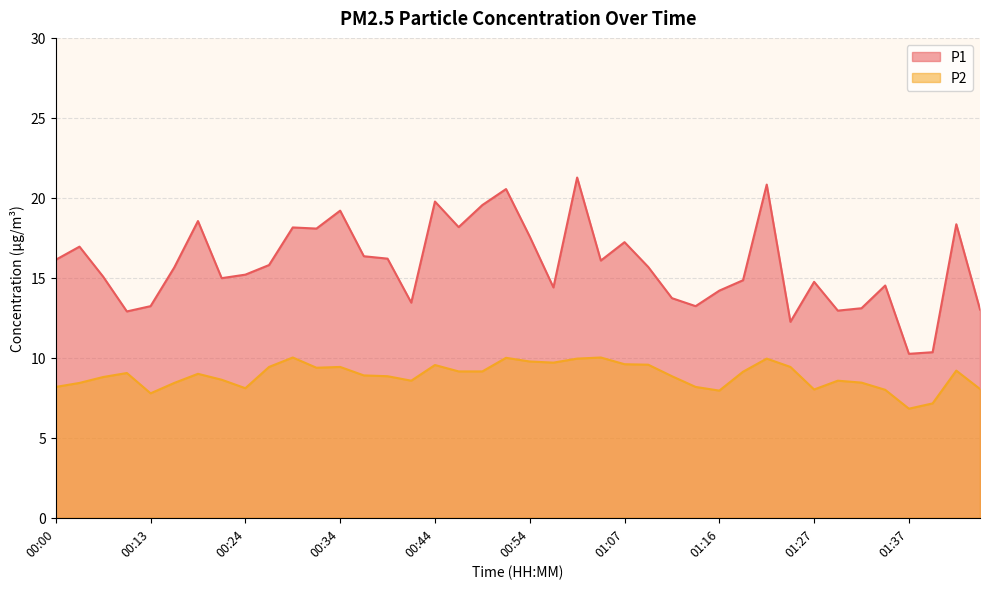

At which category is the sum across all series the highest?

01:01